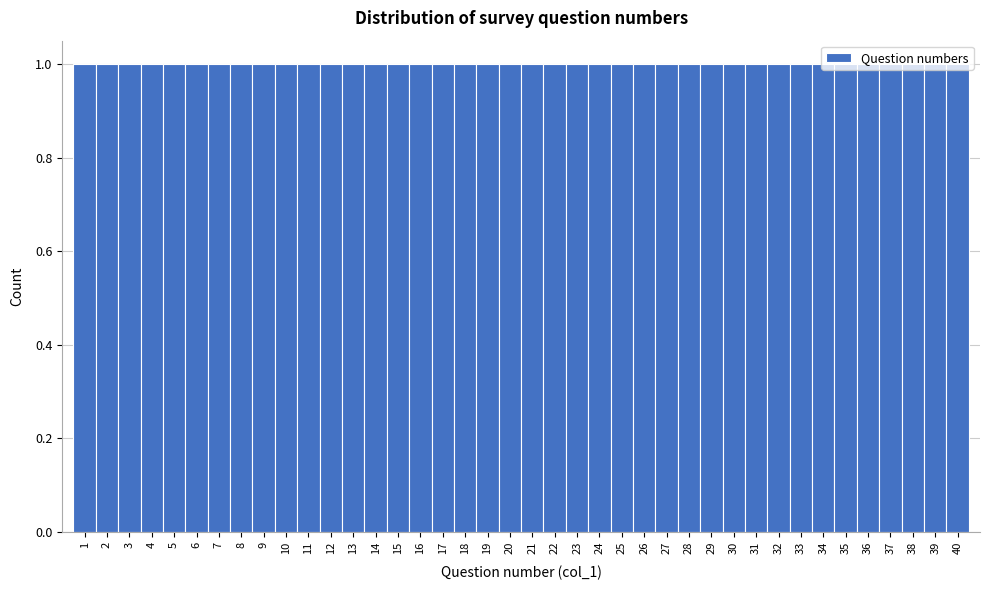

Reading left to right, transcribe this chart: for each bar, give the range it covers on the x-axis and its height. The values are not printed on the chart, so give them approximately, as read against the axis.

0.5 to 1.5: 1
1.5 to 2.5: 1
2.5 to 3.5: 1
3.5 to 4.5: 1
4.5 to 5.5: 1
5.5 to 6.5: 1
6.5 to 7.5: 1
7.5 to 8.5: 1
8.5 to 9.5: 1
9.5 to 10.5: 1
10.5 to 11.5: 1
11.5 to 12.5: 1
12.5 to 13.5: 1
13.5 to 14.5: 1
14.5 to 15.5: 1
15.5 to 16.5: 1
16.5 to 17.5: 1
17.5 to 18.5: 1
18.5 to 19.5: 1
19.5 to 20.5: 1
20.5 to 21.5: 1
21.5 to 22.5: 1
22.5 to 23.5: 1
23.5 to 24.5: 1
24.5 to 25.5: 1
25.5 to 26.5: 1
26.5 to 27.5: 1
27.5 to 28.5: 1
28.5 to 29.5: 1
29.5 to 30.5: 1
30.5 to 31.5: 1
31.5 to 32.5: 1
32.5 to 33.5: 1
33.5 to 34.5: 1
34.5 to 35.5: 1
35.5 to 36.5: 1
36.5 to 37.5: 1
37.5 to 38.5: 1
38.5 to 39.5: 1
39.5 to 40.5: 1